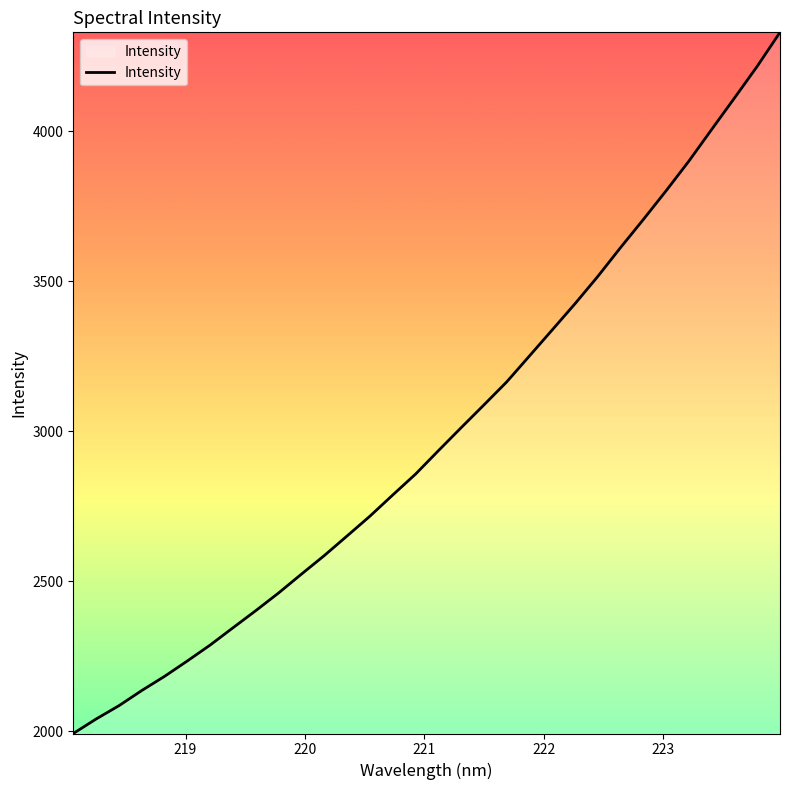

What is the difference between the maximum and minimum values?

2337.4